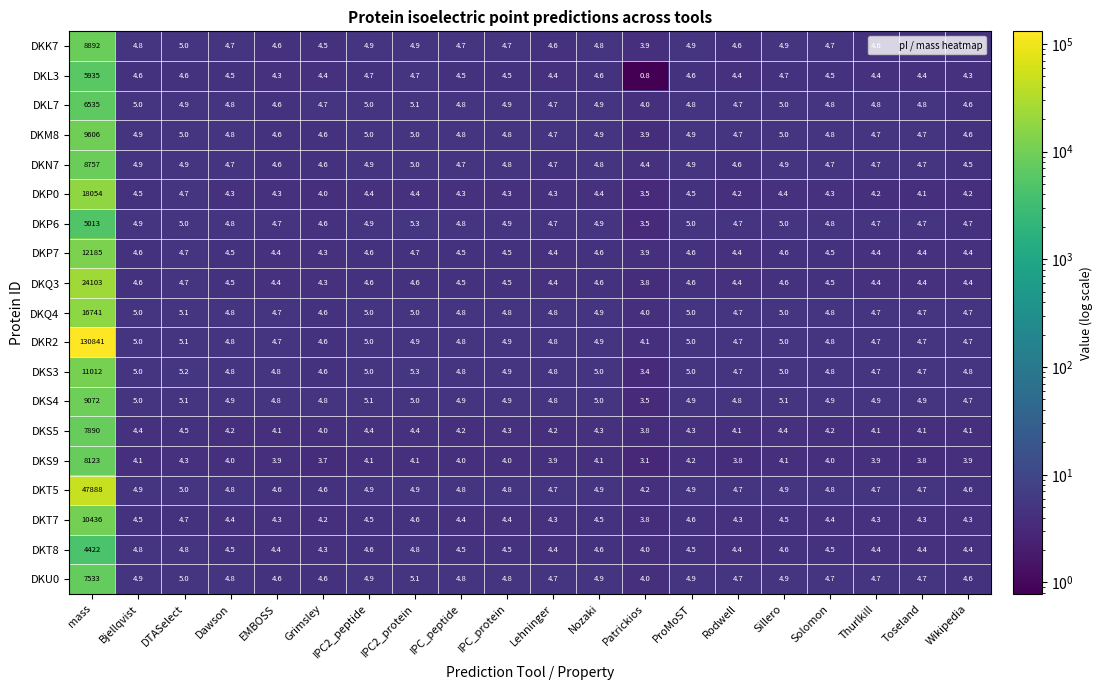

What is the difference between the highest and lowest values at DTASelect?

0.9